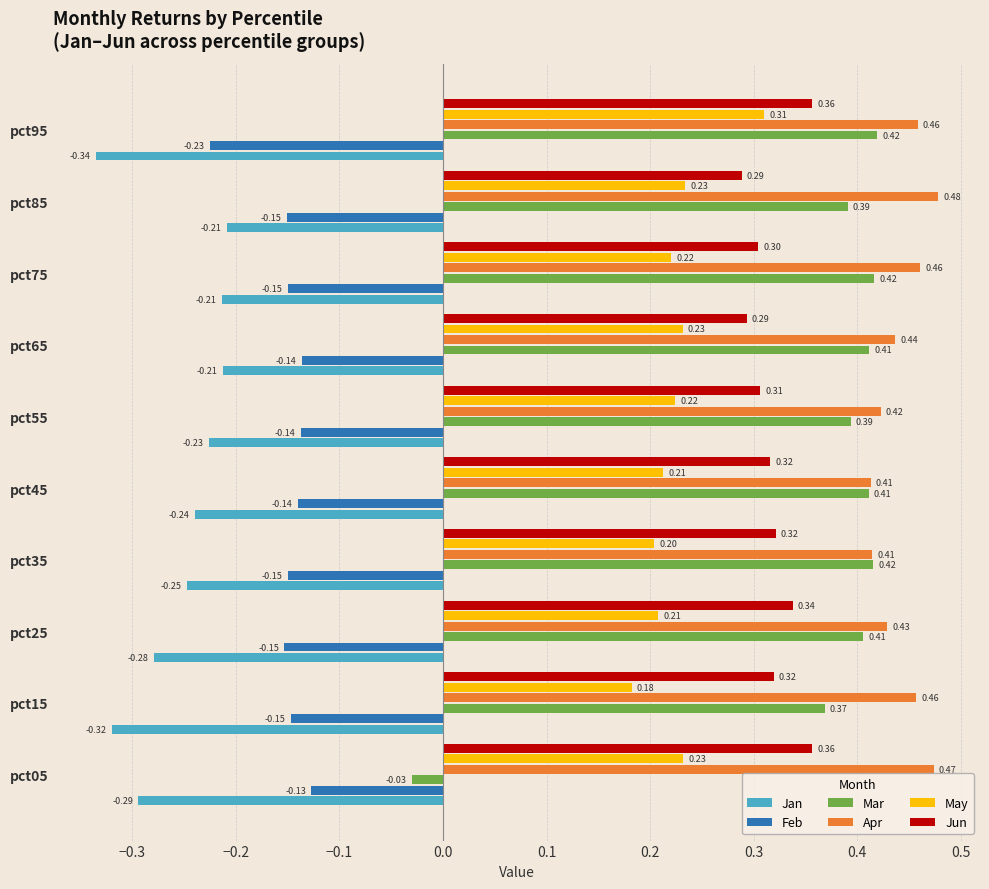

How many negative values does the Mar series have?

1